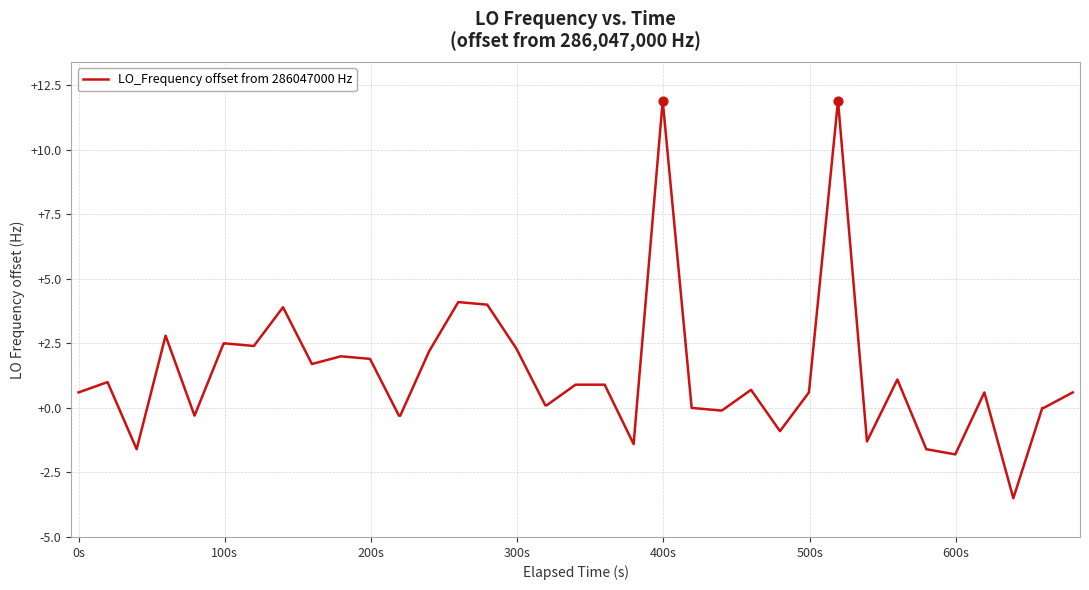

What is the smallest value displayed?

-3.5